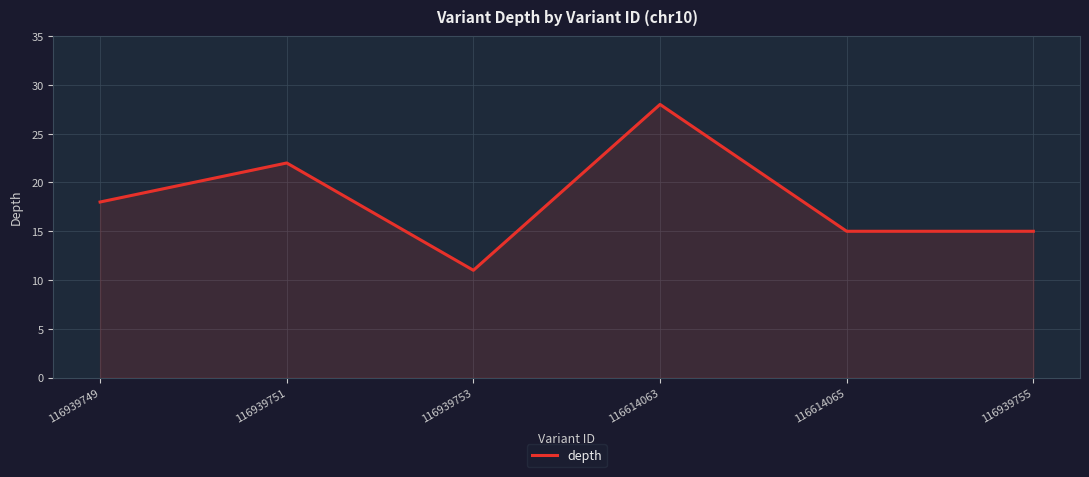

What is the ratio of the value at 116614065 to the value at 116614063?

0.5